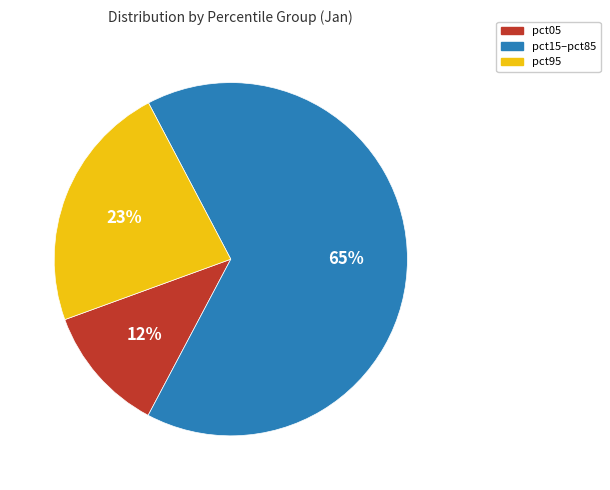

Is there any slice that represents more than half of the pie?

Yes